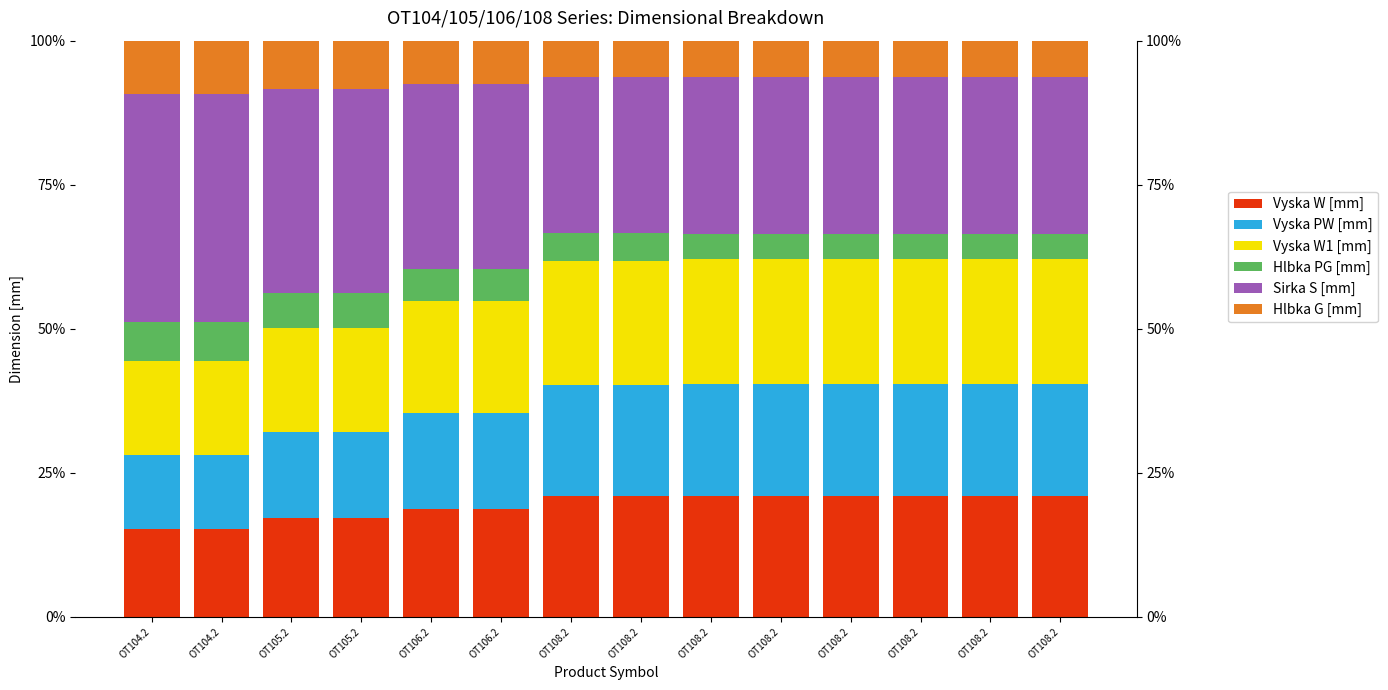

Is the value of Hlbka G [mm] at OT104.2 greater than the value of Sirka S [mm] at OT106.2?

No